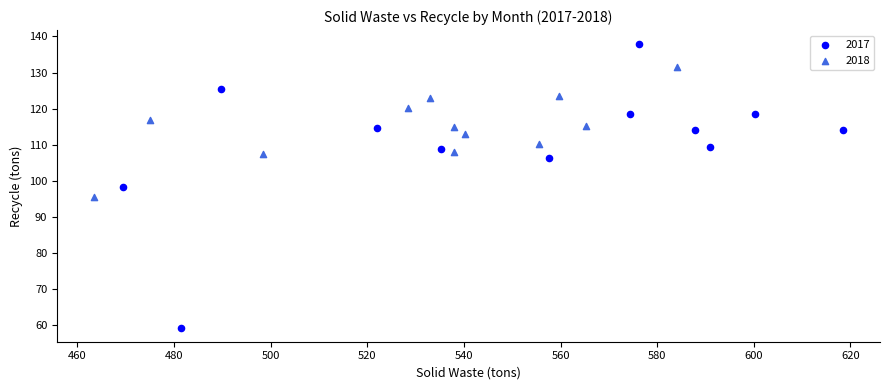

What are all the series names shown in the legend?

2017, 2018